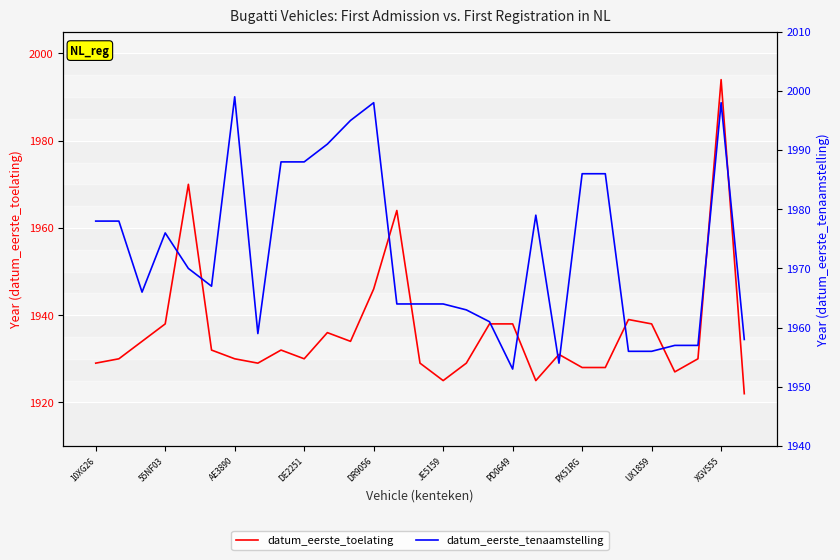

List the labels in order of datum_eerste_toelating value, smallest first.

28, 15, 19, 25, 21, 22, 10XG26, PX51RG, 14, 16, 55NF03, PD0649, XGVS55, 26, 20, JE5159, UX1859, AE3890, 11, 10, DE2251, 17, 18, 24, 23, 12, 13, DR9056, 27